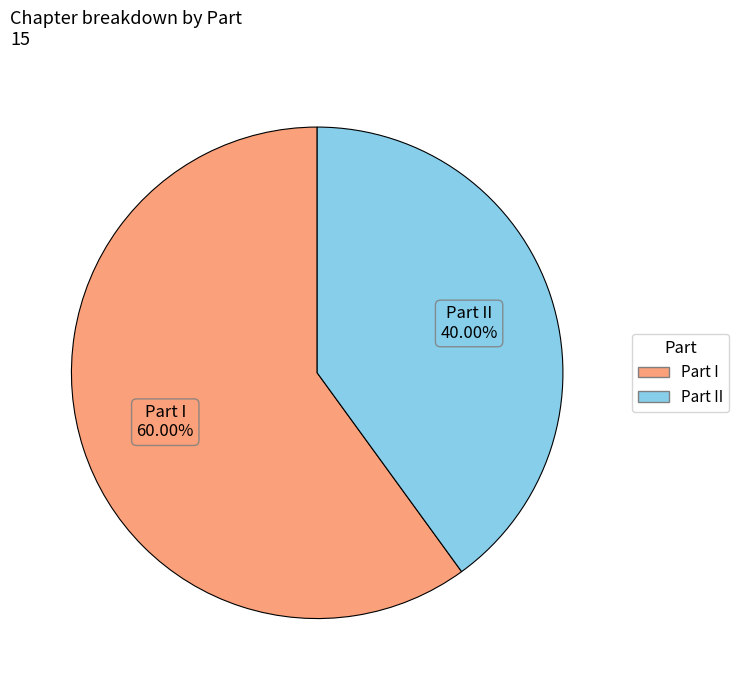

To the nearest percent, what portion does Part I represent?

60%